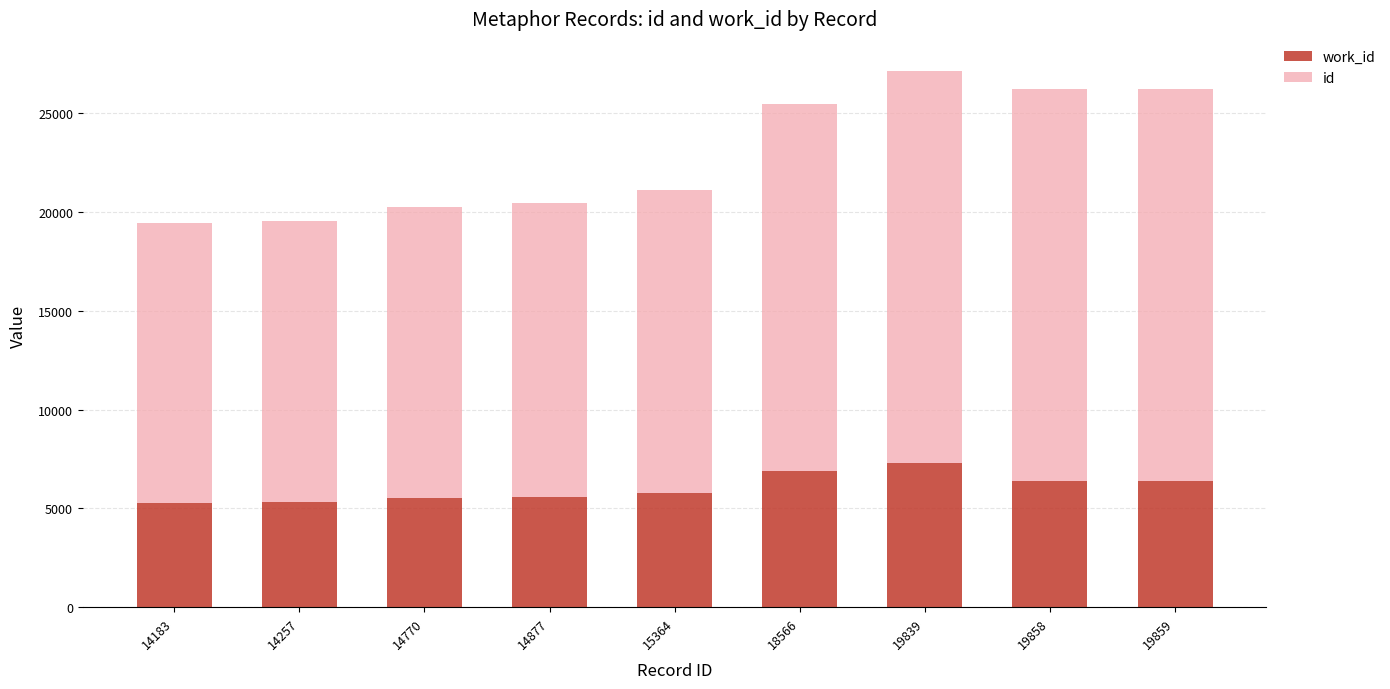

How many bars are there in total?

9